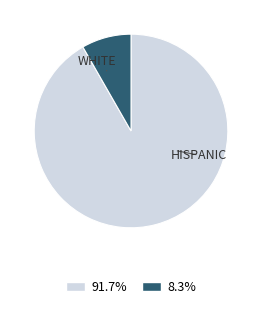

Does any single category account for the majority?

Yes